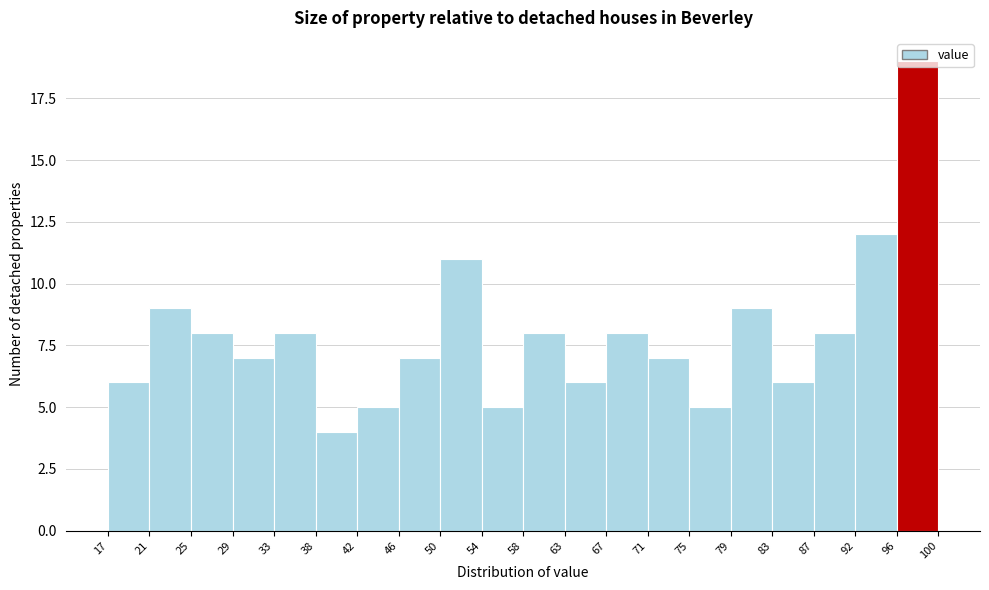

Reading left to right, list every bar in this chart as the range it spans on the x-axis followed by its height. The values are not printed on the chart, so give them approximately, as read against the axis.

17 to 21: 6
21 to 25: 9
25 to 29: 8
29 to 33: 7
33 to 38: 8
38 to 42: 4
42 to 46: 5
46 to 50: 7
50 to 54: 11
54 to 58: 5
58 to 63: 8
63 to 67: 6
67 to 71: 8
71 to 75: 7
75 to 79: 5
79 to 83: 9
83 to 87: 6
87 to 92: 8
92 to 96: 12
96 to 100: 19